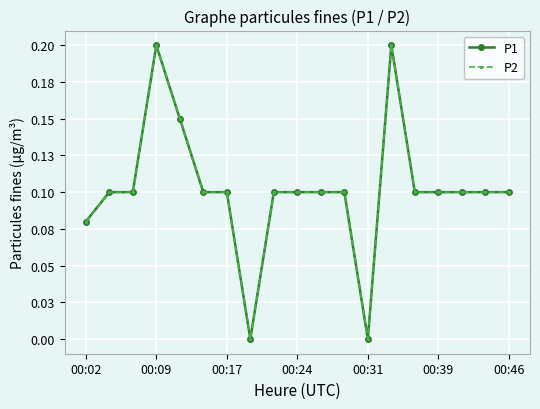

What is the maximum value shown in the chart?

0.2